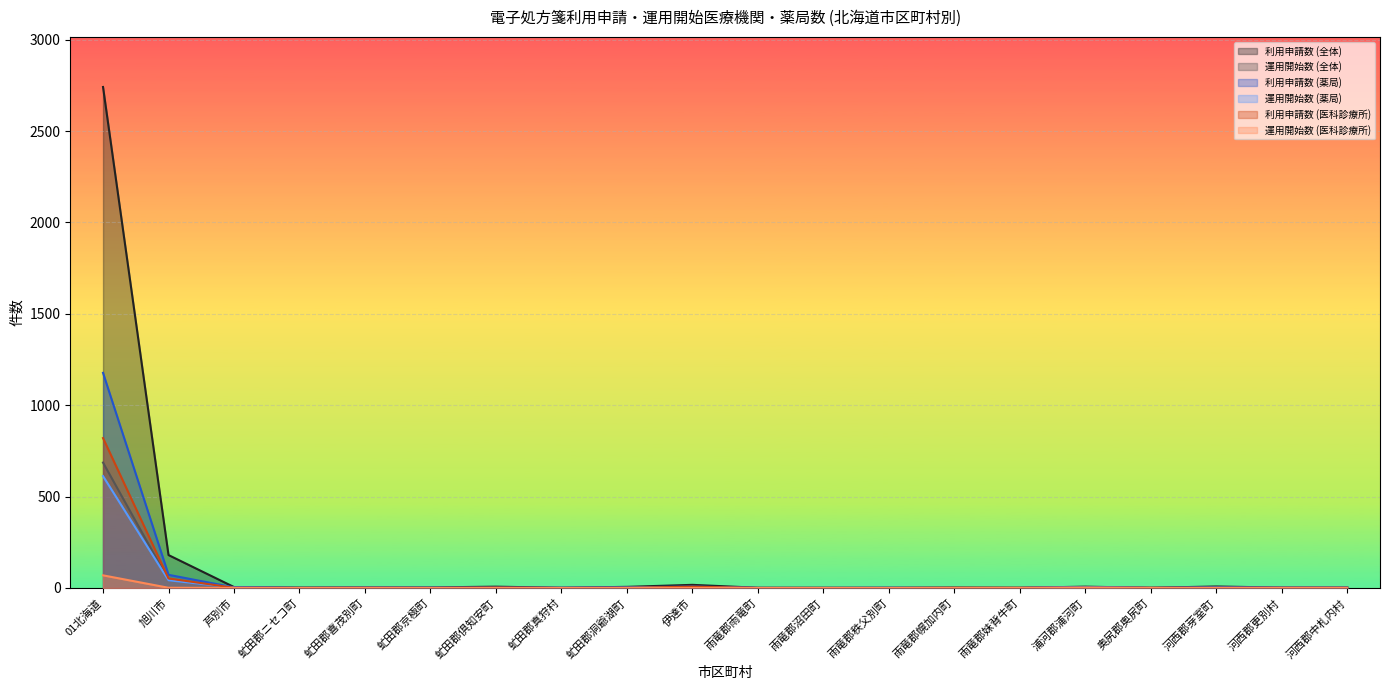

What is the sum of the 利用申請数 (医科診療所) values at 河西郡更別村 and 雨竜郡雨竜町?

1